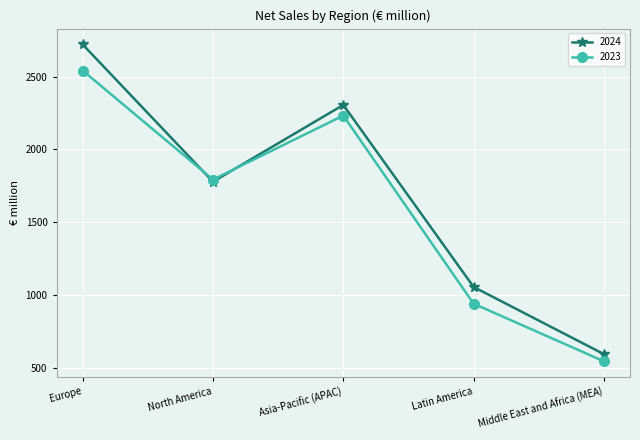

At which category does the chart reach its minimum across all series?

Middle East and Africa (MEA)